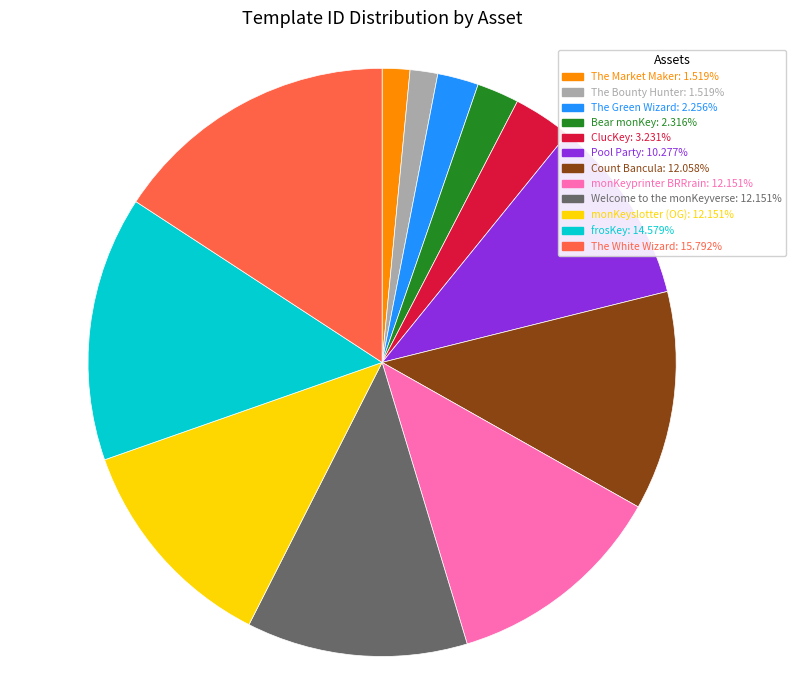

Between Pool Party and The Green Wizard, which is larger?

Pool Party